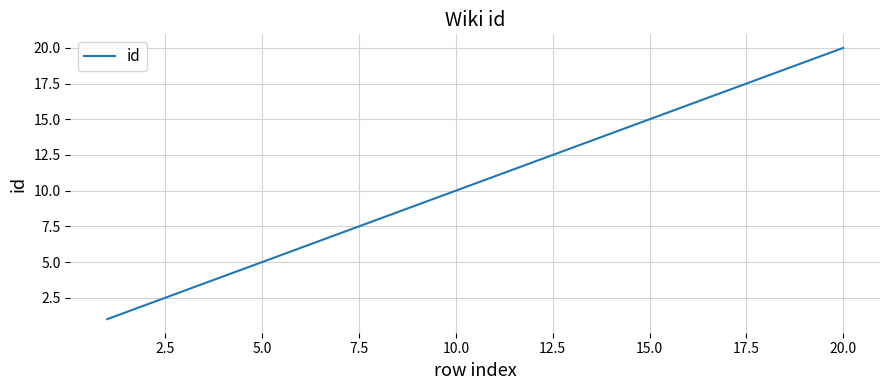

What is the greatest value displayed?

20